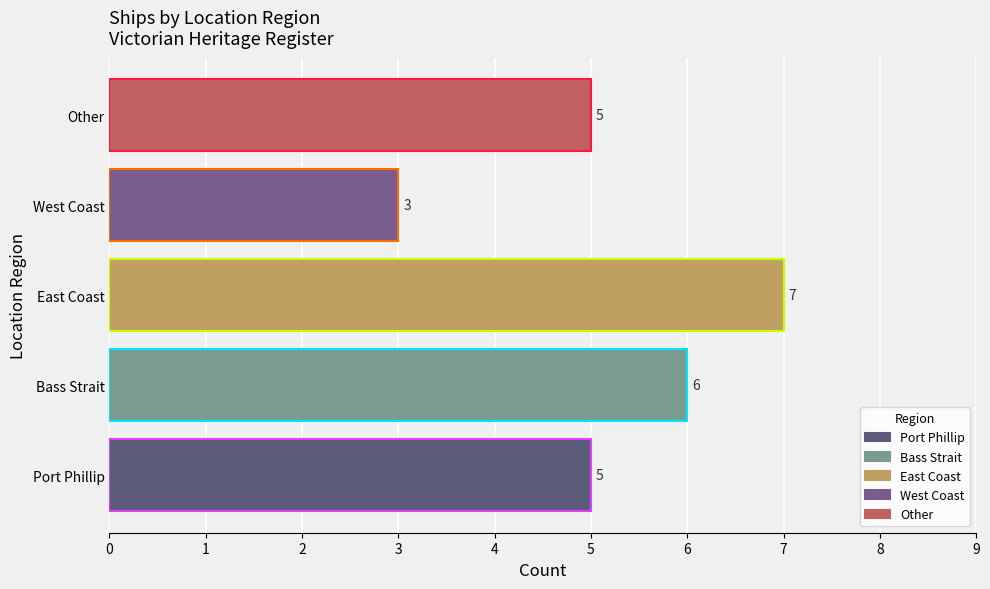

The value at Bass Strait is 10. True or false?

False